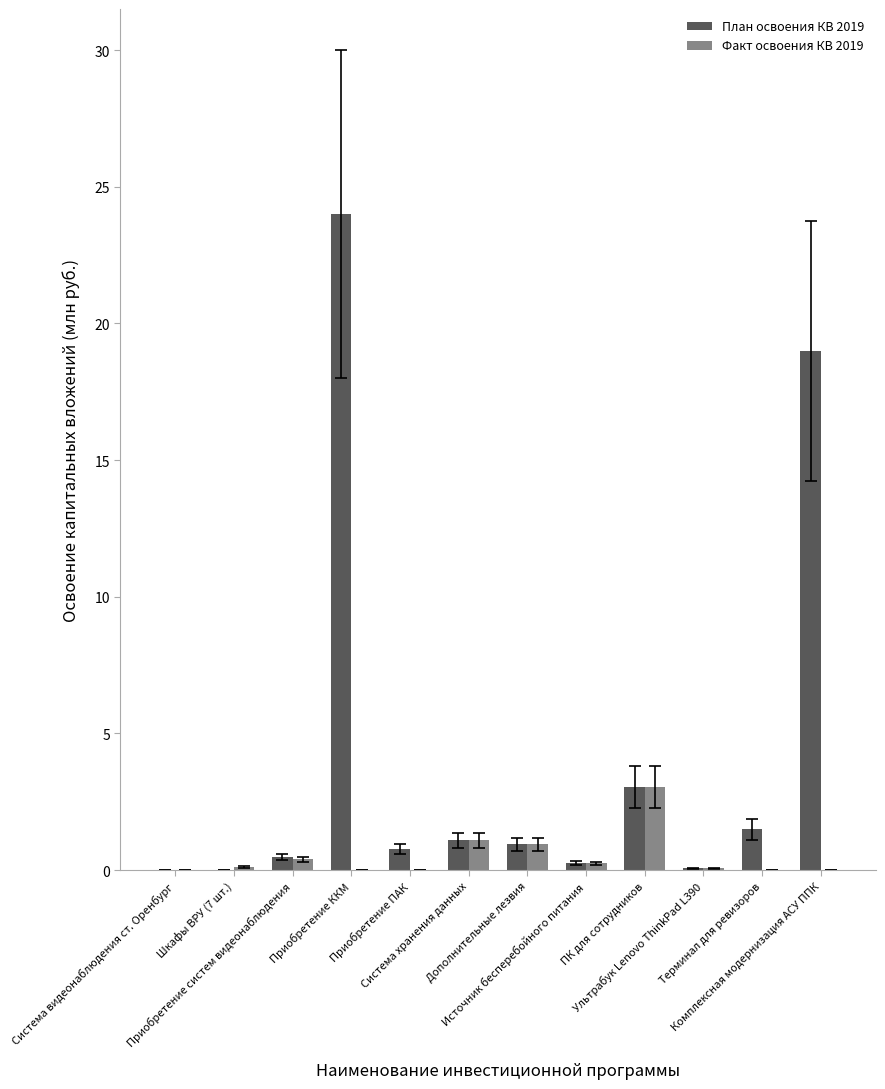

Count the number of categories in the chart.

12